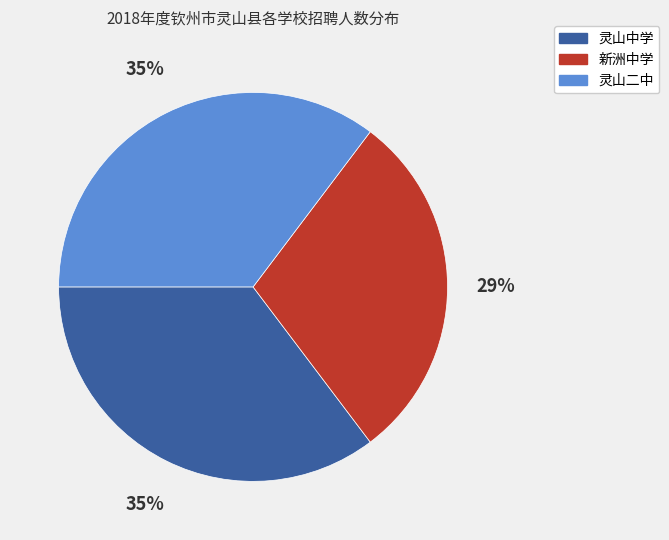

To the nearest percent, what percentage of the pie is 灵山二中?

35%